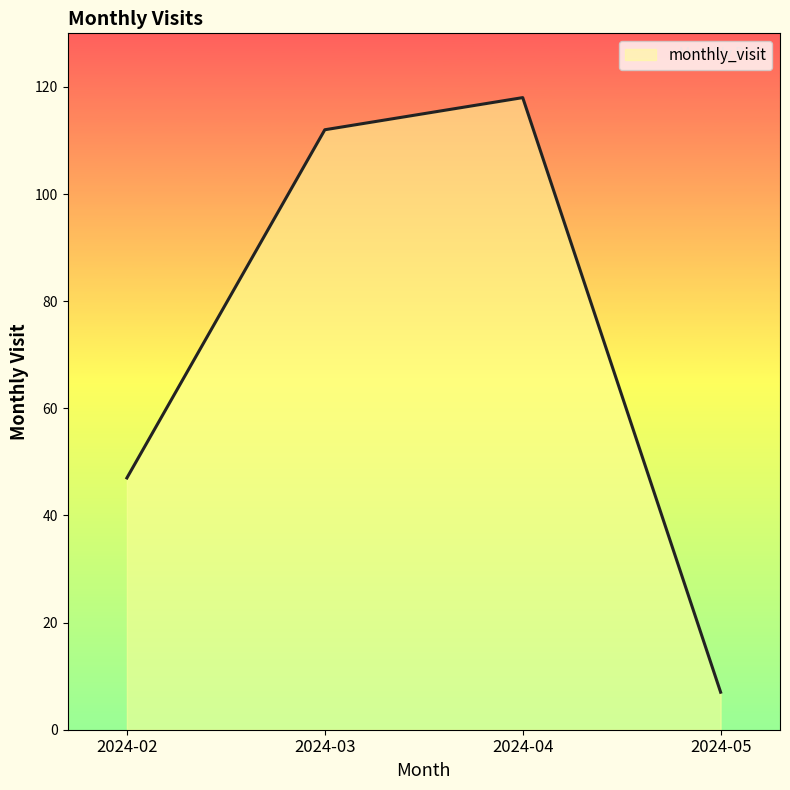

List the labels in order of value, smallest first.

2024-05, 2024-02, 2024-03, 2024-04